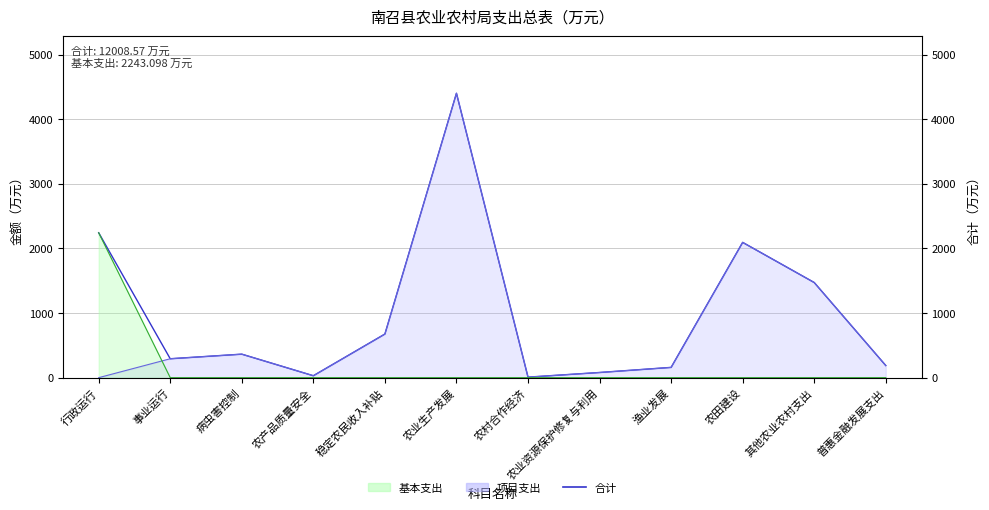

Read the value at 其他农业农村支出.

1472.7